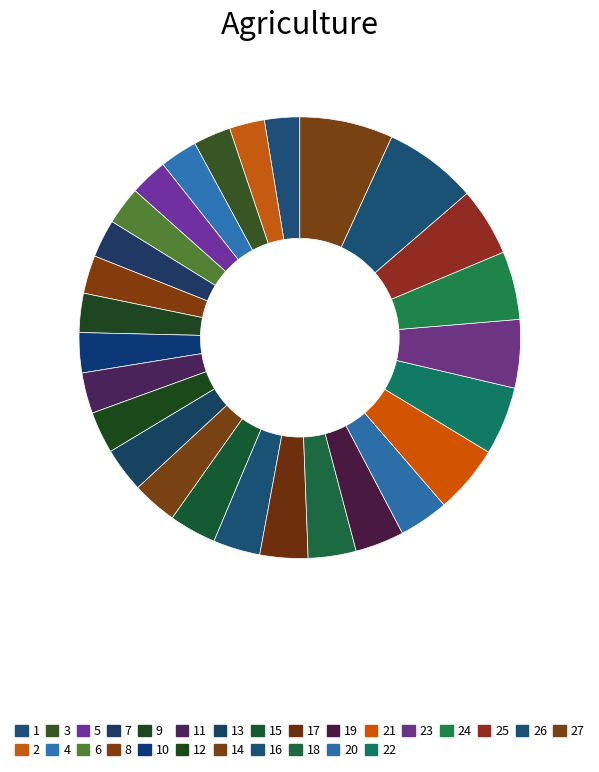

How many segments does this pie chart have?

27